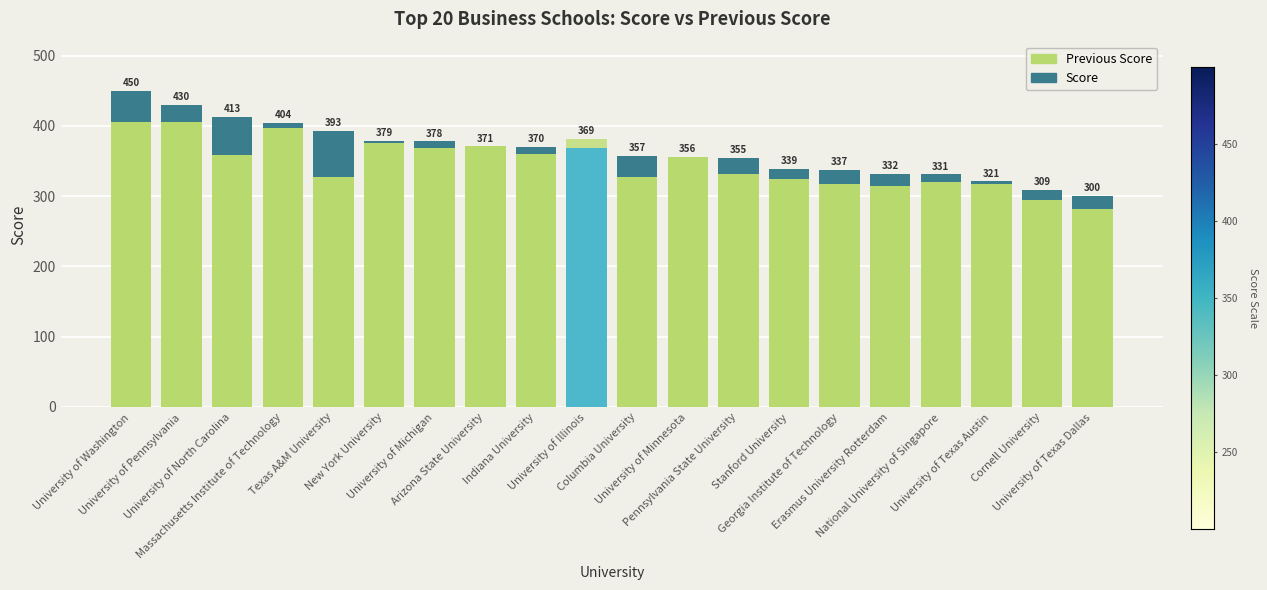

Between New York University and Indiana University, which is larger?

New York University